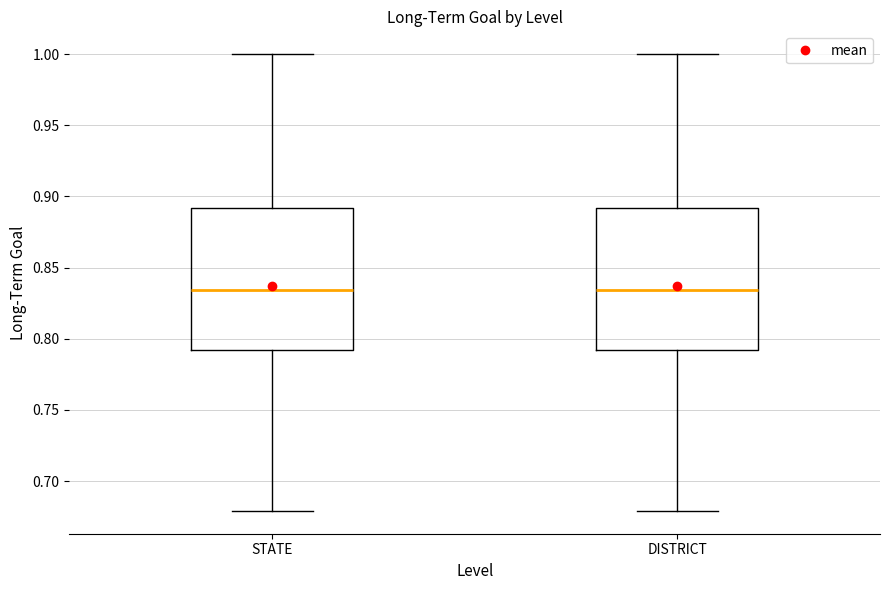

Reading left to right, read every box against the y-axis: the position of its median line, the range the box covers, and the ends of its whiskers. The values are not printed on the chart, so give them approximately, as read against the axis.

STATE: median 0.835, box 0.790 to 0.890, whiskers 0.680 to 1.000
DISTRICT: median 0.835, box 0.790 to 0.890, whiskers 0.680 to 1.000